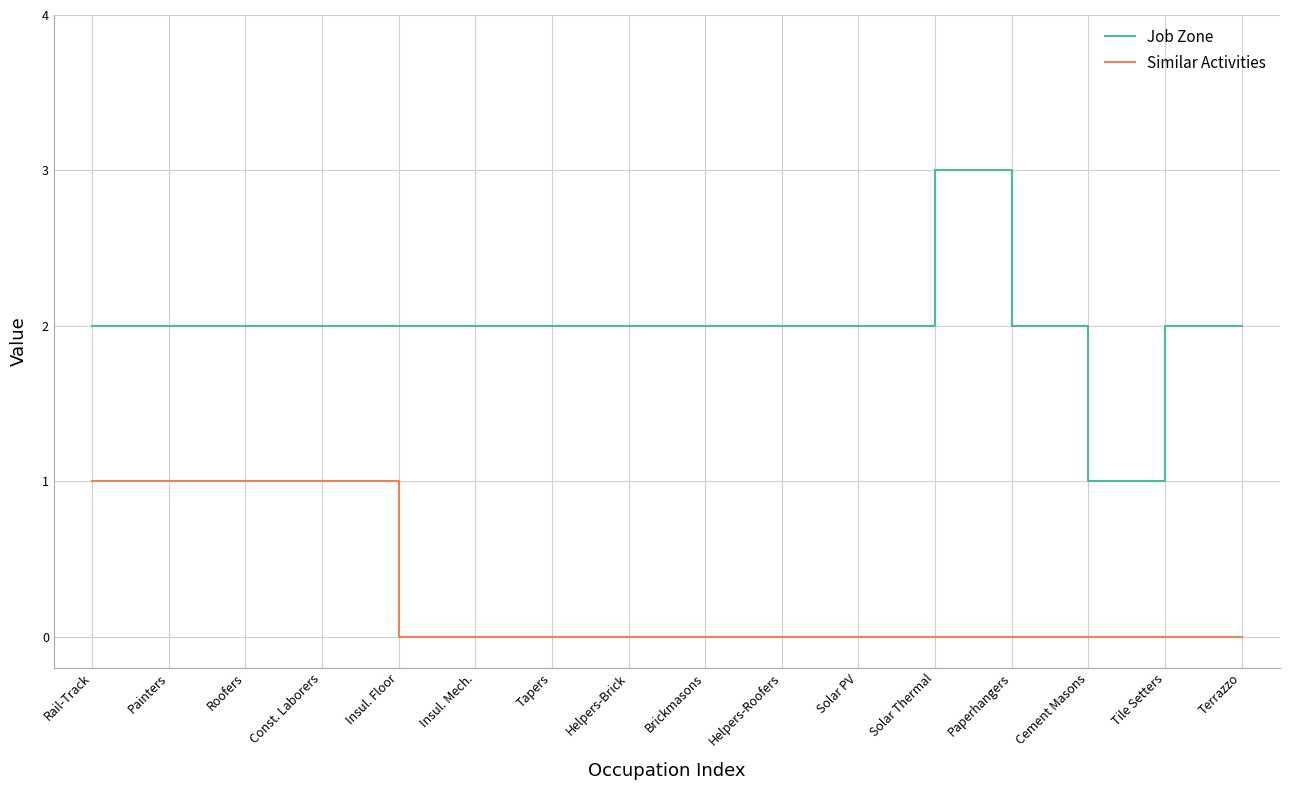

Reading left to right, what are all the values shown in this chart?

Job Zone: 2	2	2	2	2	2	2	2	2	2	2	3	2	1	2	2
Similar Activities: 1	1	1	1	0	0	0	0	0	0	0	0	0	0	0	0